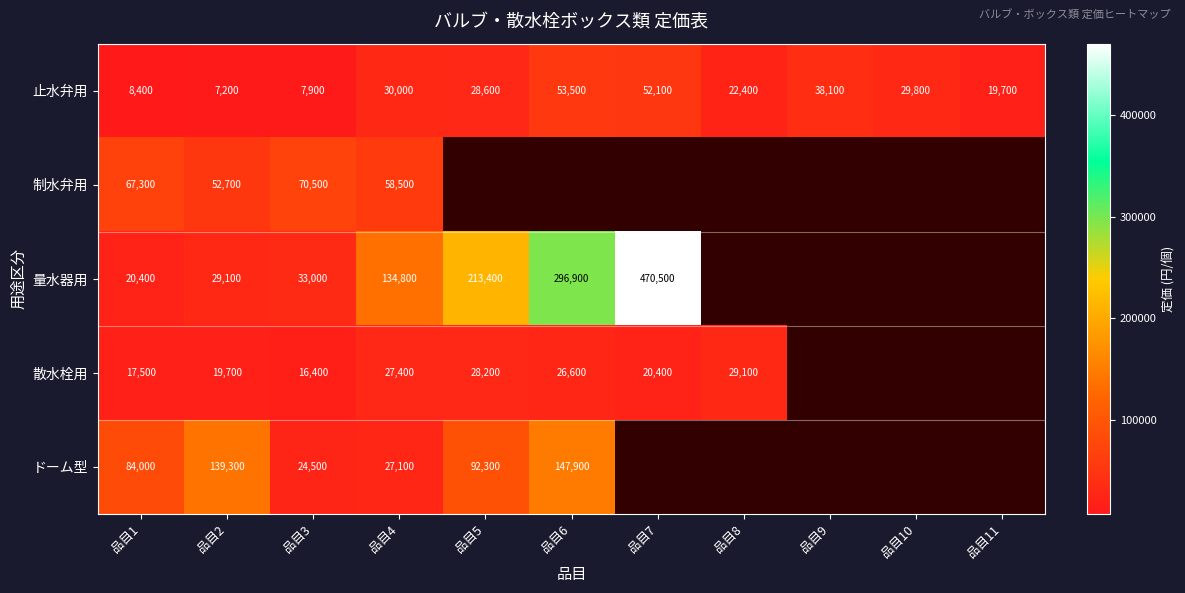

What is the difference between the 止水弁用 values at 品目4 and 品目1?

21600